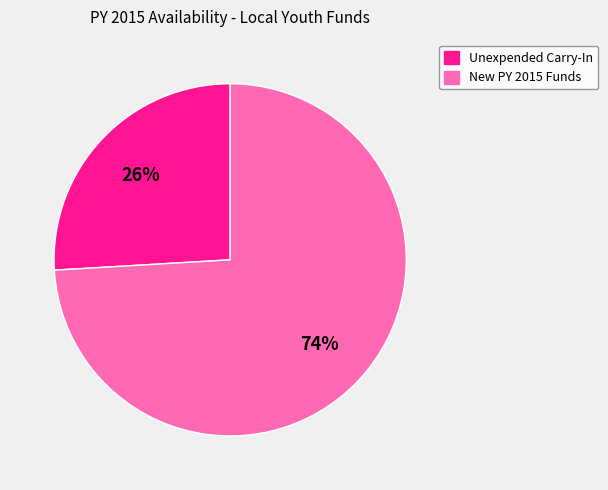

What is the largest slice in the pie chart?

New PY 2015 Funds